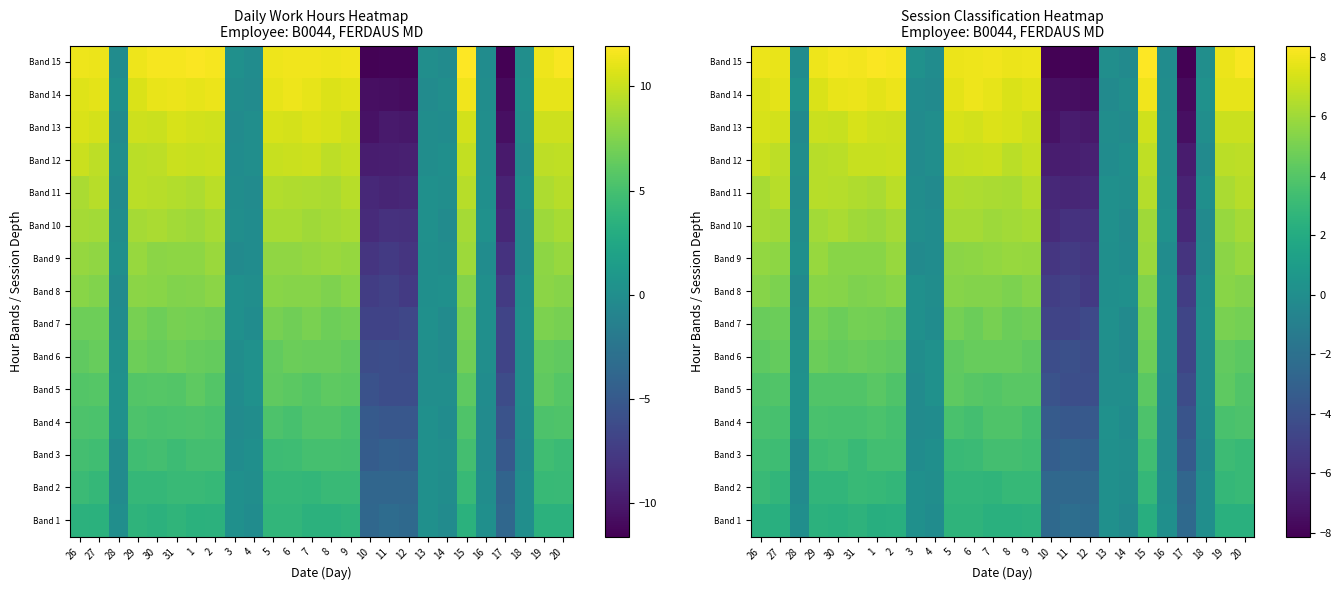

Is it true that Band 6 equals 0.1 at 28?

True